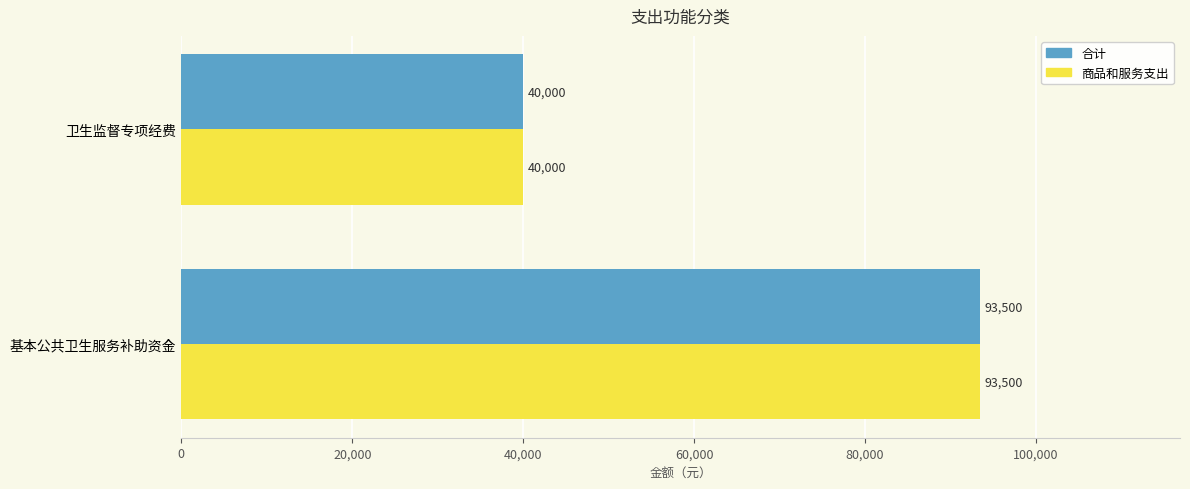

The 商品和服务支出 series shows 53939 at 卫生监督专项经费. True or false?

False